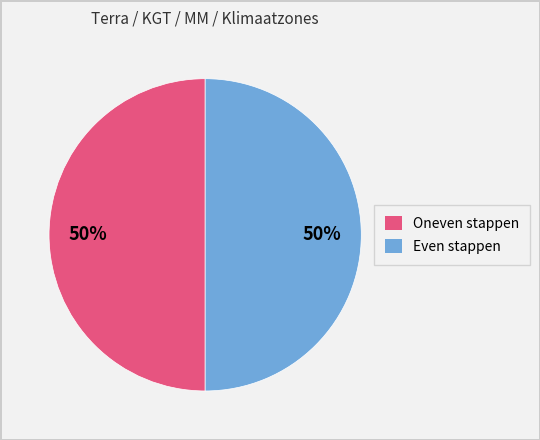

Combined, do Oneven stappen and Even stappen account for over 50%?

Yes